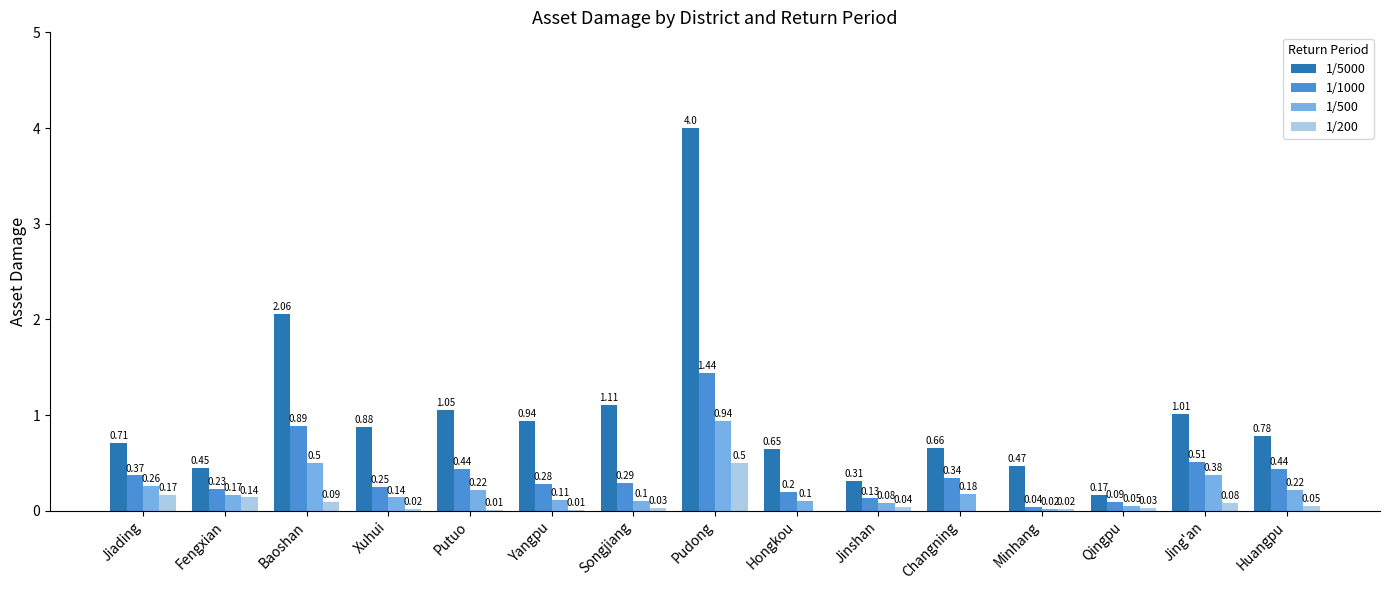

Which label corresponds to the largest value in the chart?

Pudong